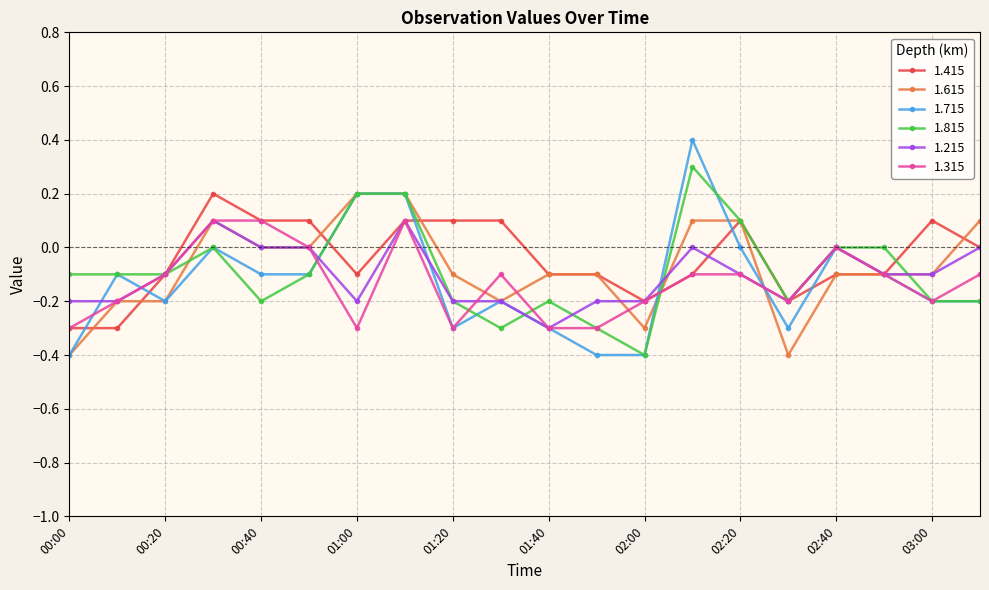

What is the value of the 1.315 point at the 10th from the left?

-0.1